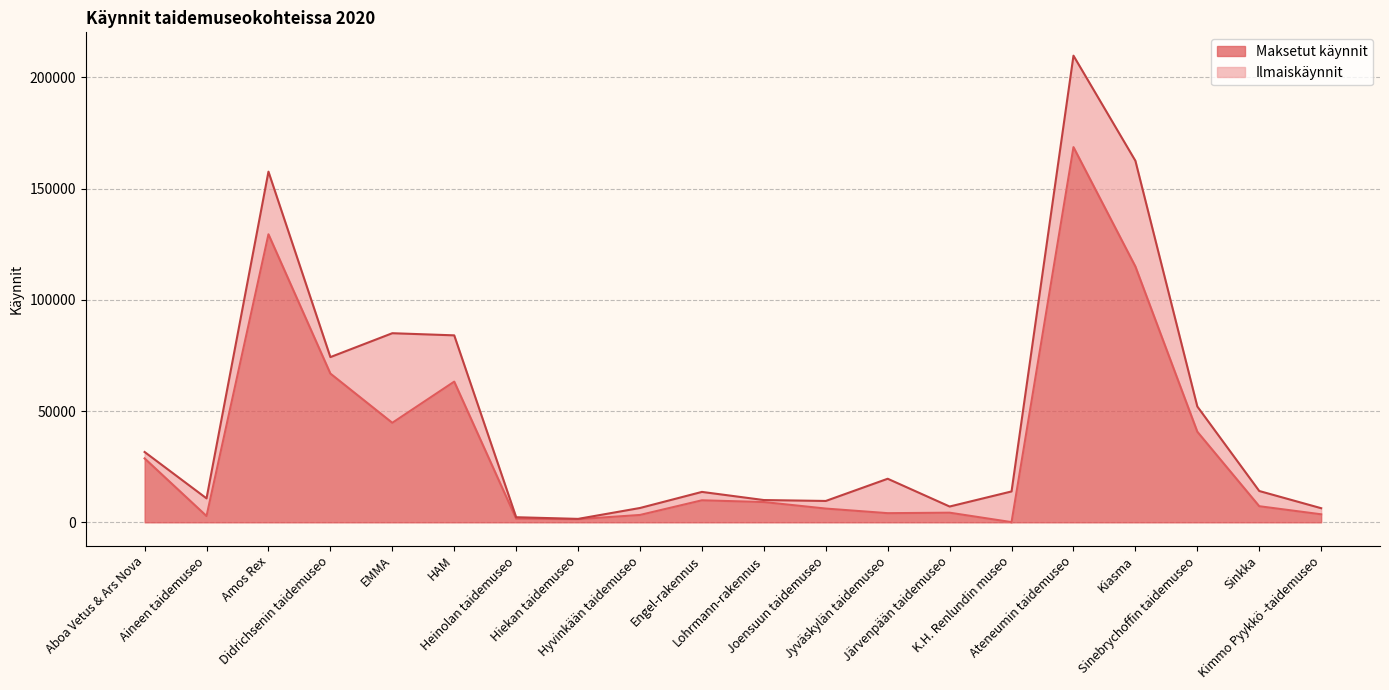

True or false: there are more than 1 points higher than both neighbors.

True